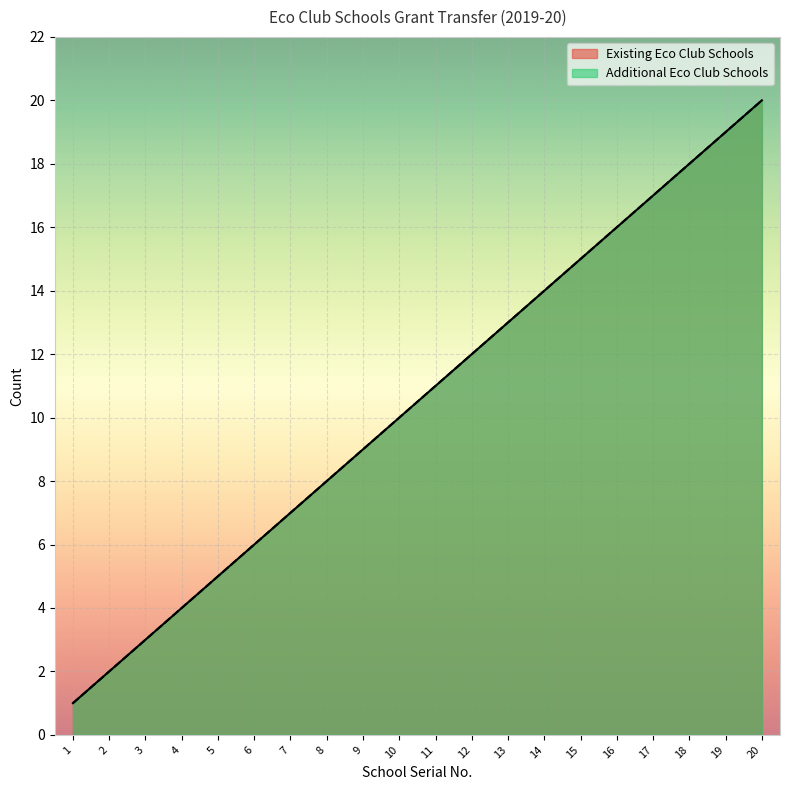

What is the sum of the Existing Eco Club Schools values at 9 and 1?

10